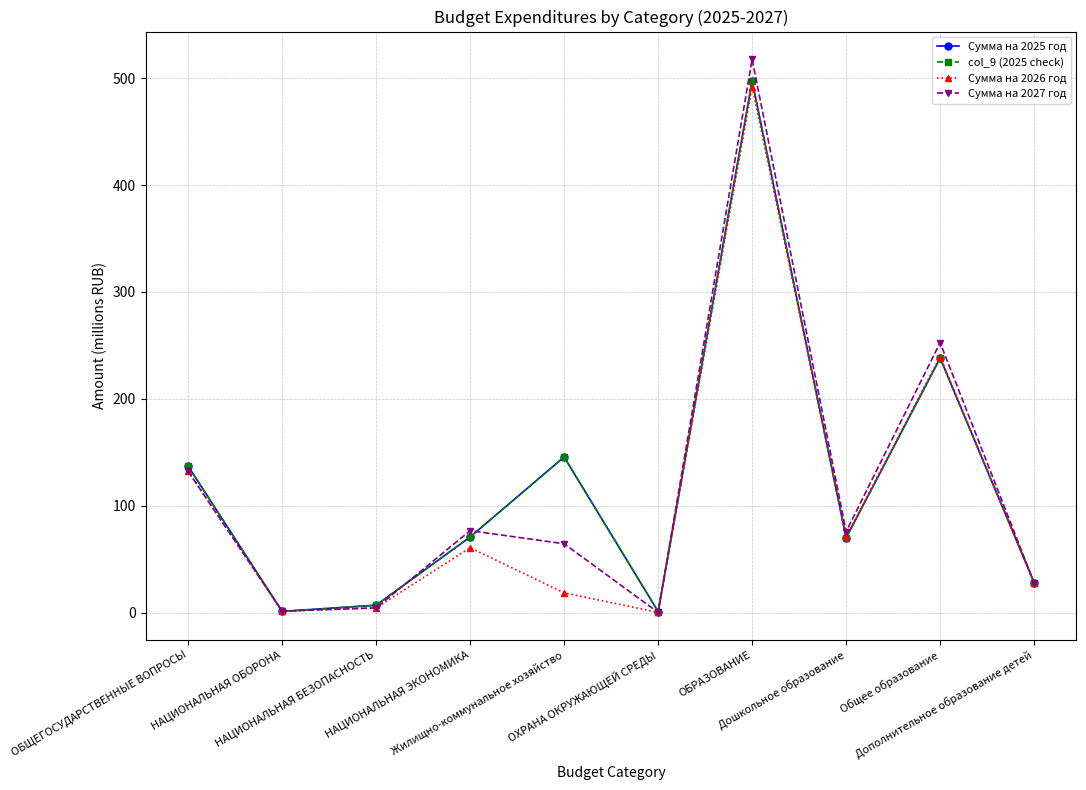

True or false: Сумма на 2025 год has more than 1 points higher than both neighbors.

True